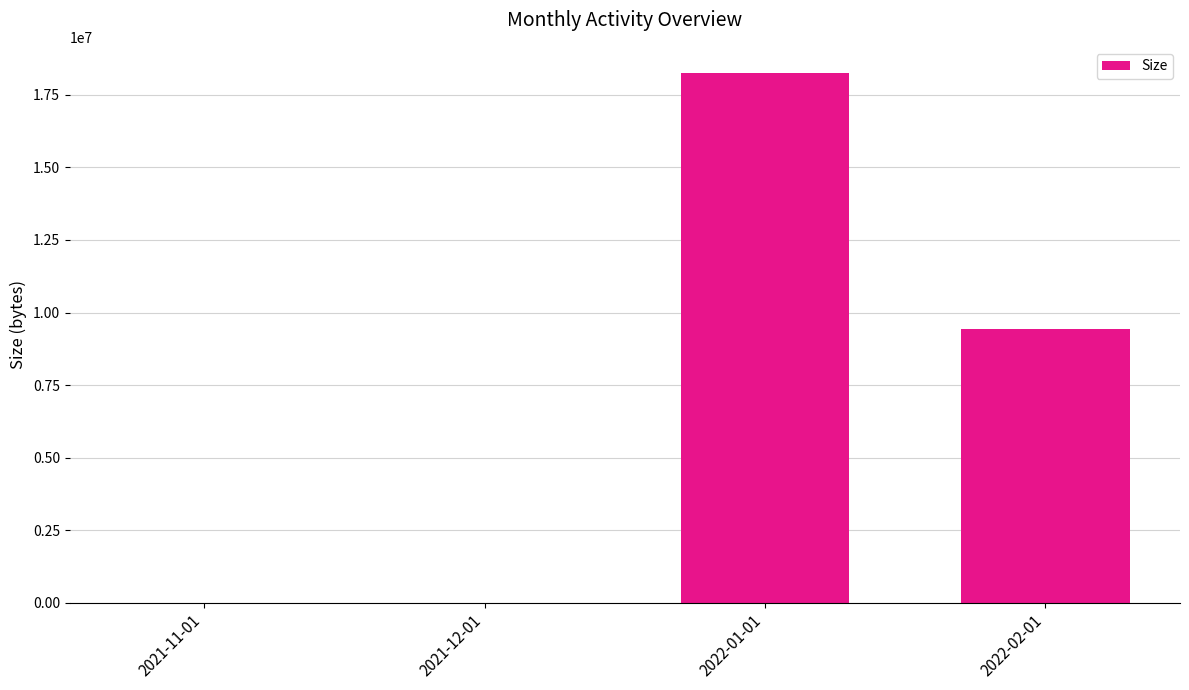

Where is the data nearest to the value 9121805?

2022-02-01